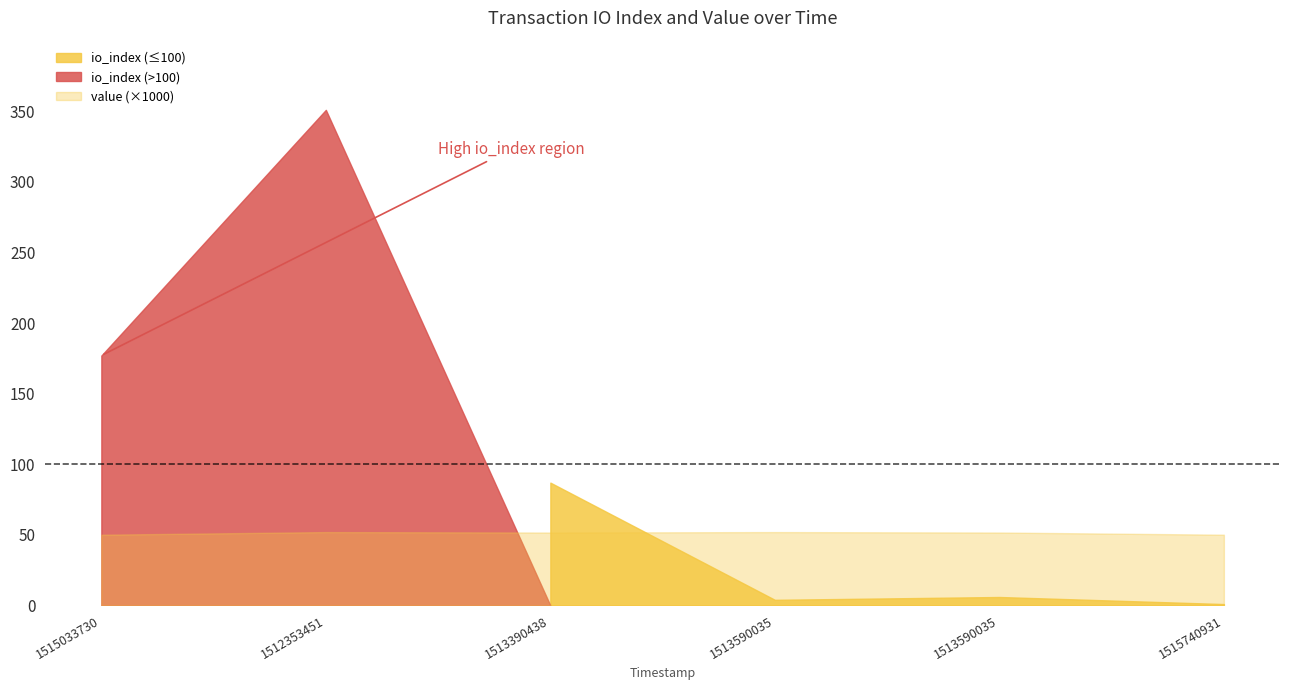

True or false: io_index and value cross at least once.

False